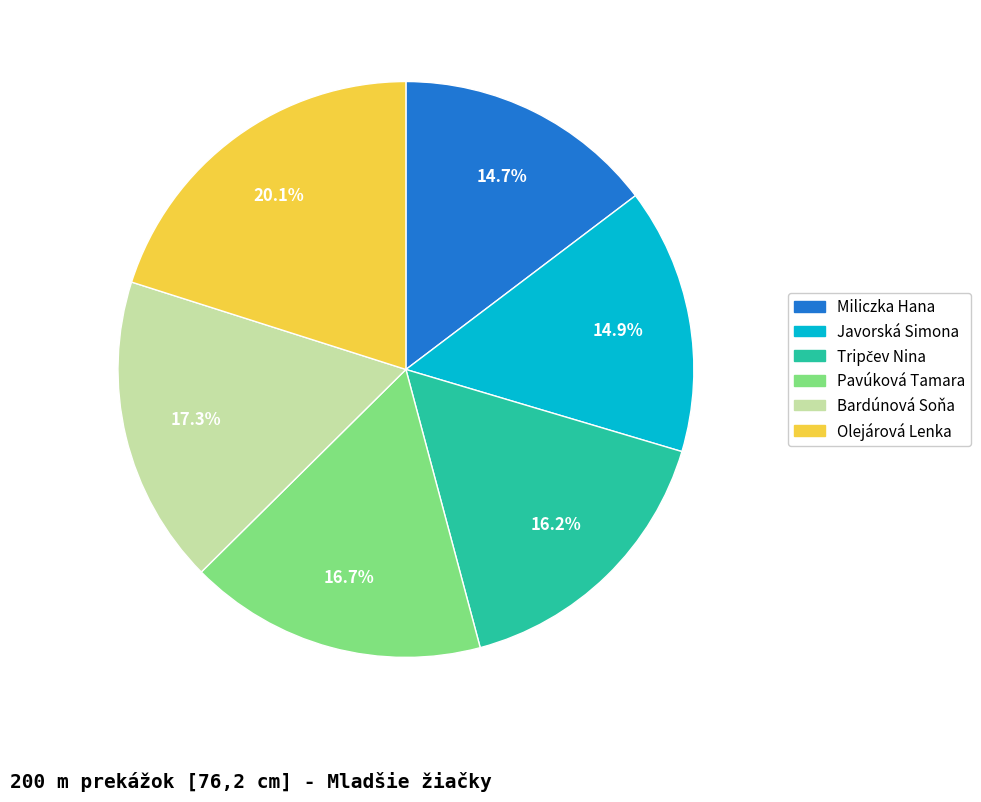

What percentage do Olejárová Lenka and Miliczka Hana together represent?

34.8%